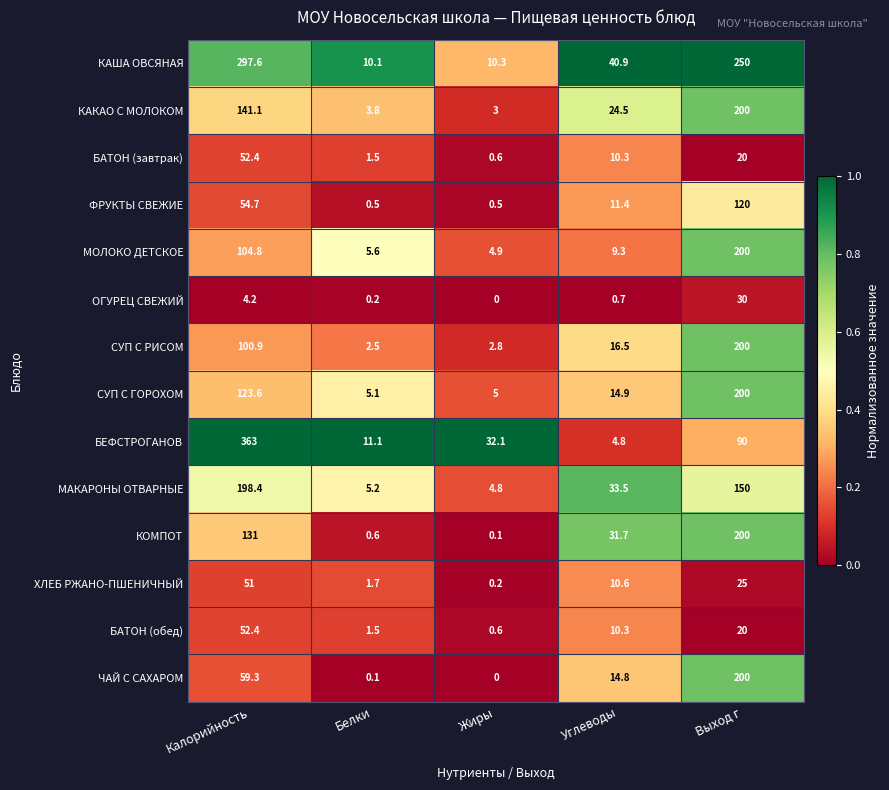

At which label is СУП С ГОРОХОМ closest to 102?

Калорийность